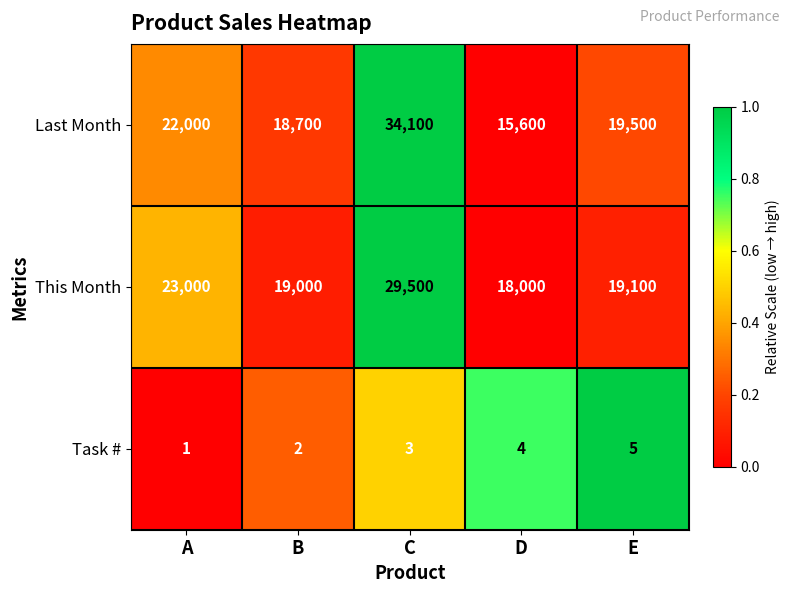

Reading left to right, transcribe all the data shown in this chart.

Last Month: 22000	18700	34100	15600	19500
This Month: 23000	19000	29500	18000	19100
Task #: 1	2	3	4	5